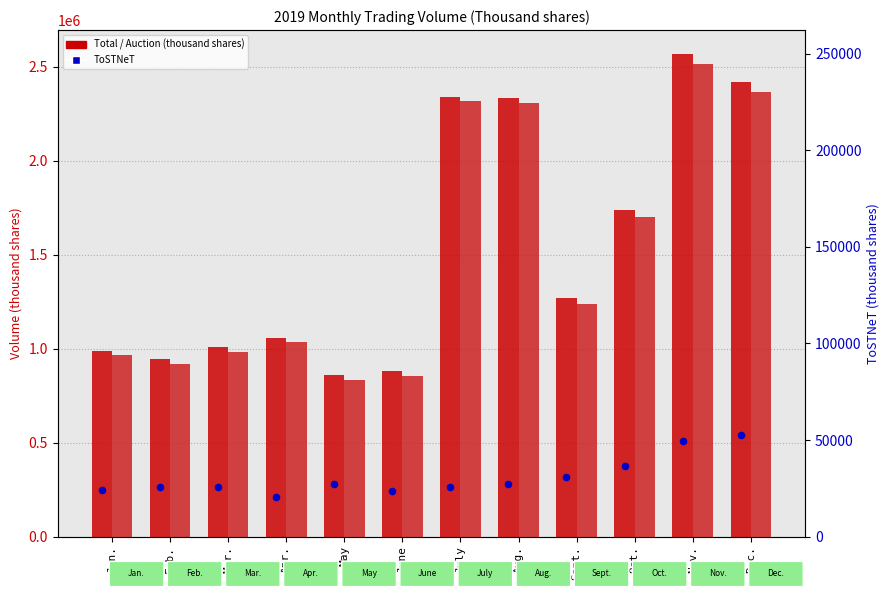

At which category is the sum across all series the highest?

Nov.